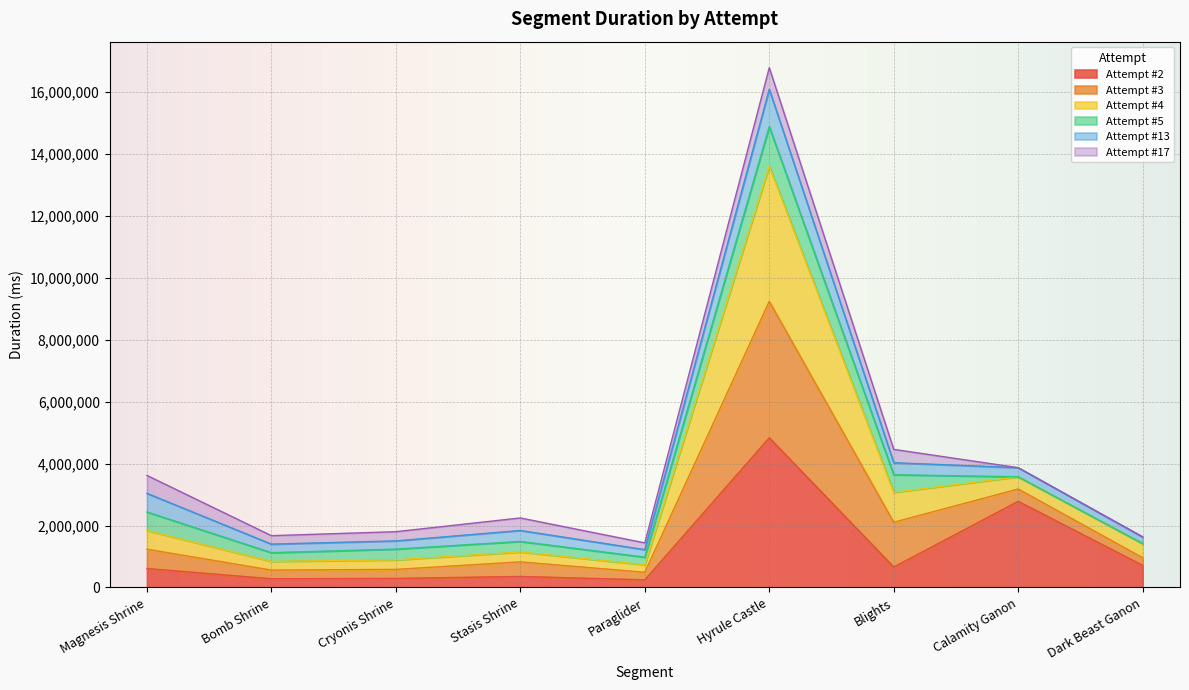

At which label does Attempt #2 reach its peak?

Hyrule Castle